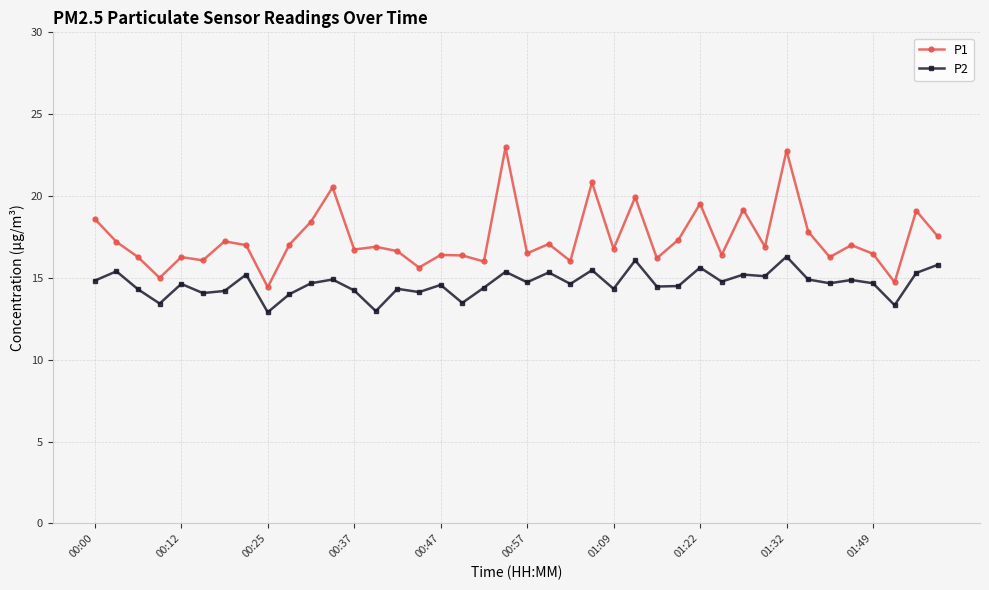

List the series in order of their peak value, highest first.

P1, P2